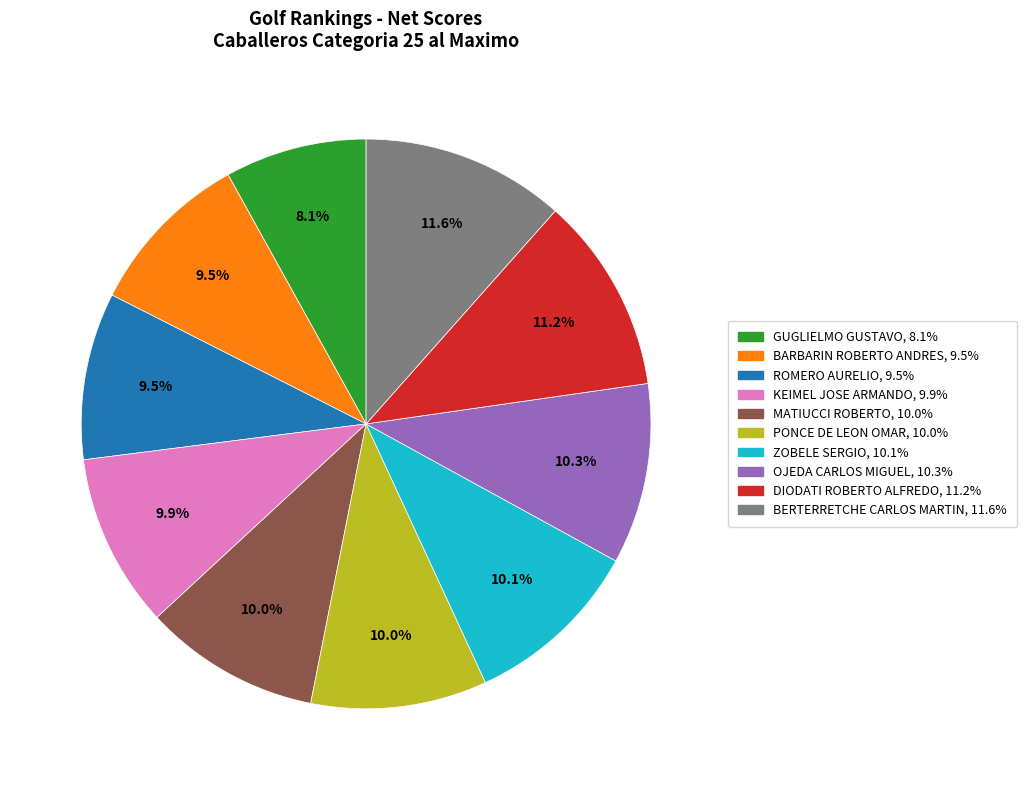

How many segments does this pie chart have?

10